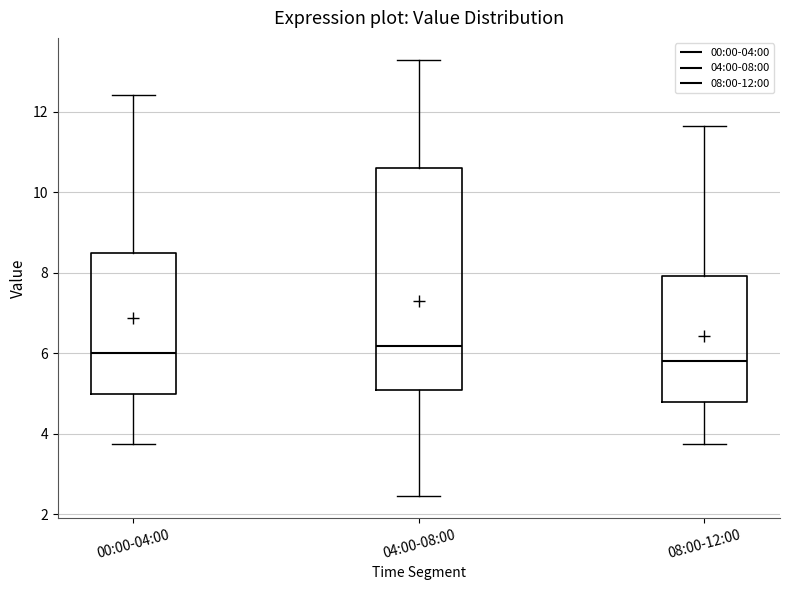

Which box is the tallest, from its lower edge to its upper edge?

04:00-08:00